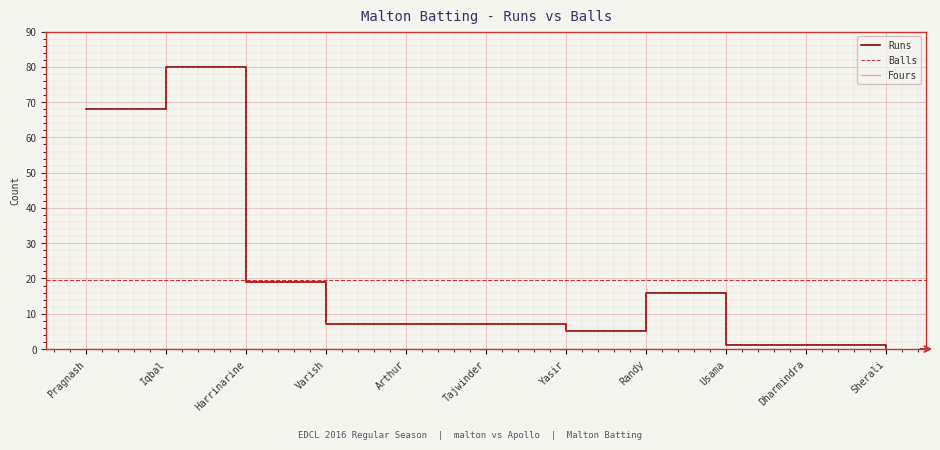

True or false: Runs and Balls intersect in this chart.

False